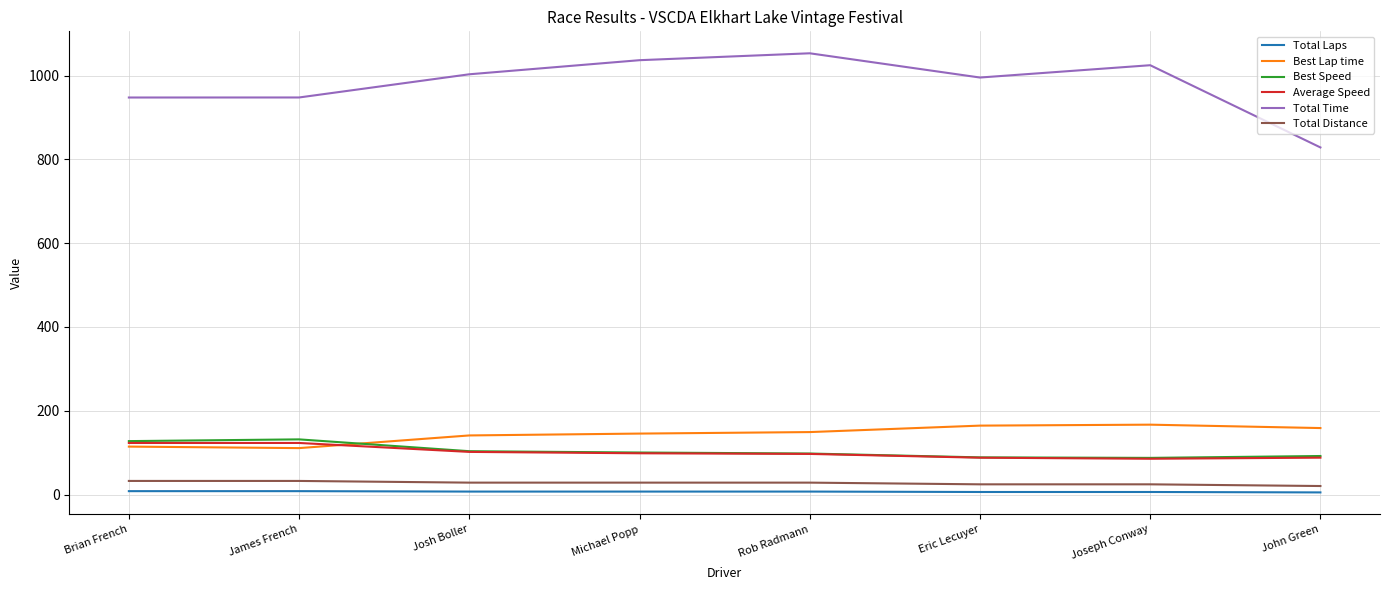

Which series has the widest spread of values?

Total Time